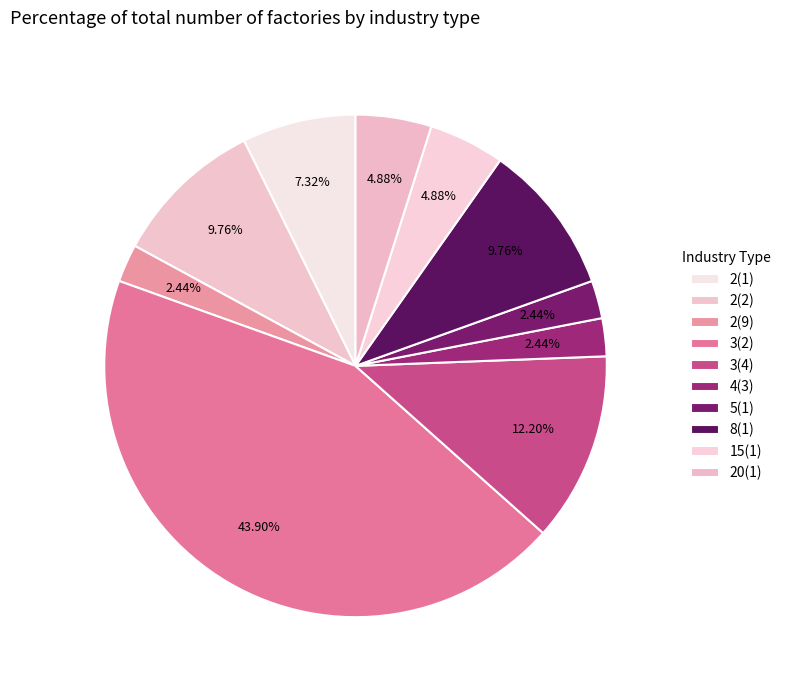

Count the number of slices in the pie.

10